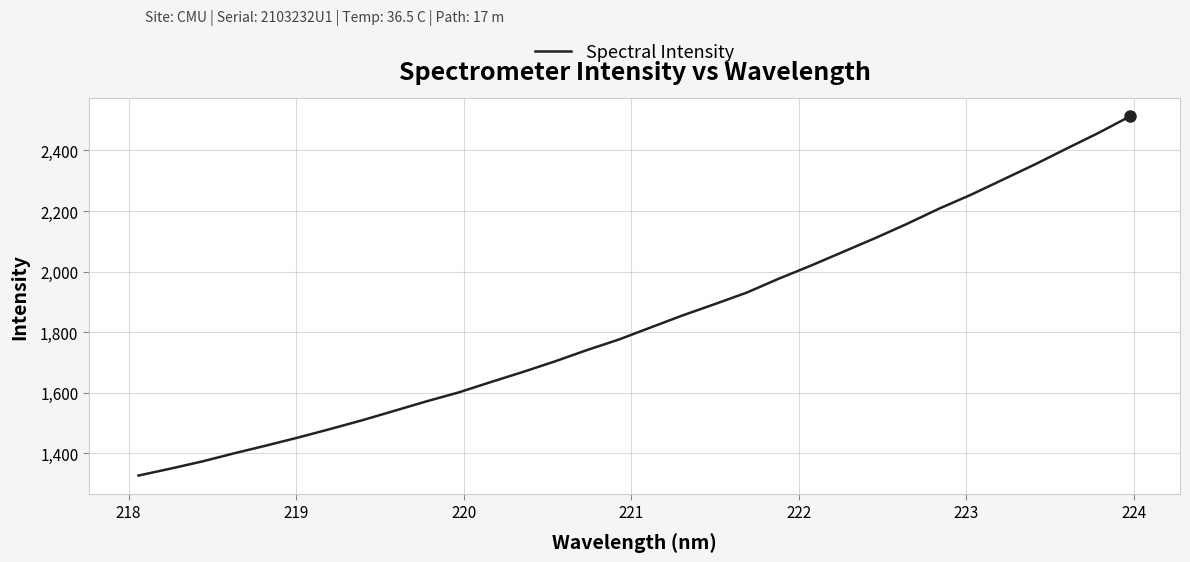

What is the difference between the maximum and minimum values?

1186.1